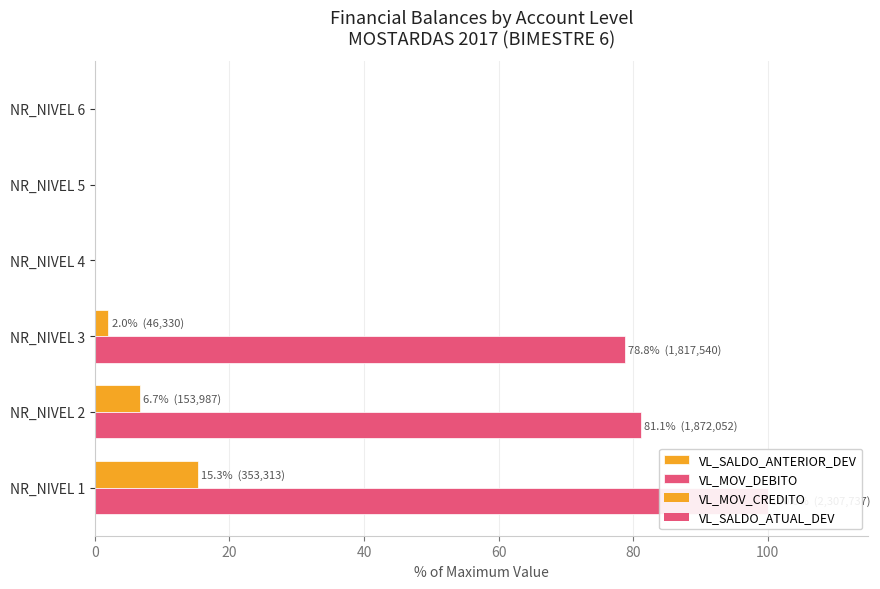

Which series changed the most between 0 and 40?

VL_MOV_DEBITO